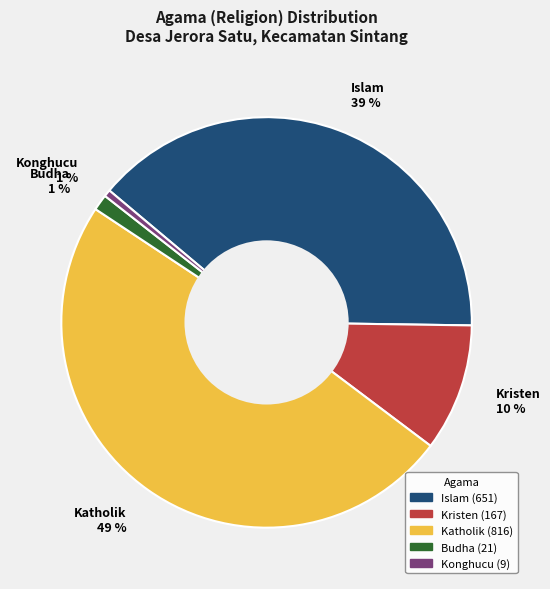

Does Katholik account for over 50% of the chart?

No